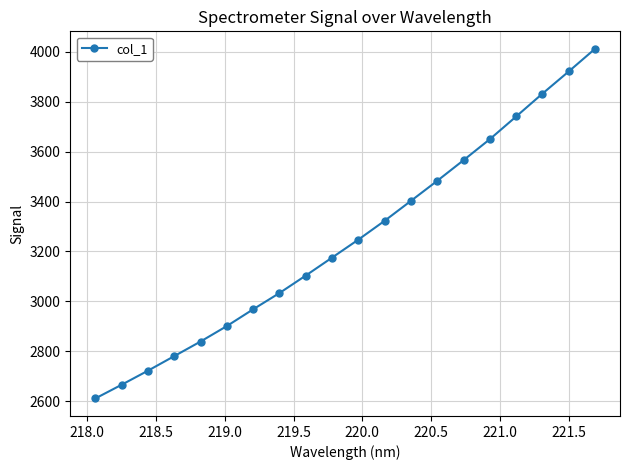

What is the difference between the maximum and minimum values?

1402.7